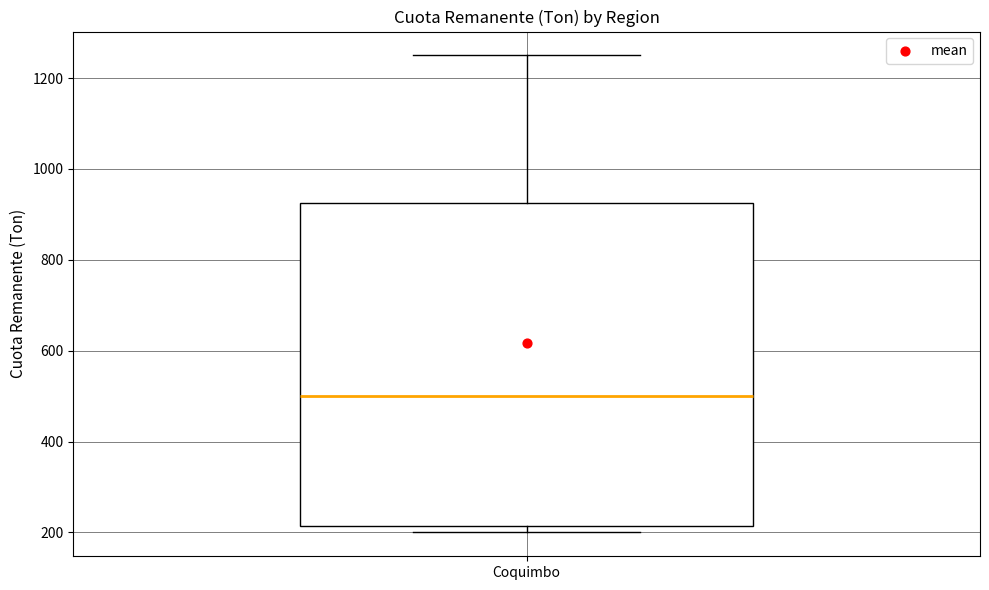

Where does the median line of the box for Coquimbo sit on the y-axis? The values are not printed on the chart, so give them approximately, as read against the axis.

500